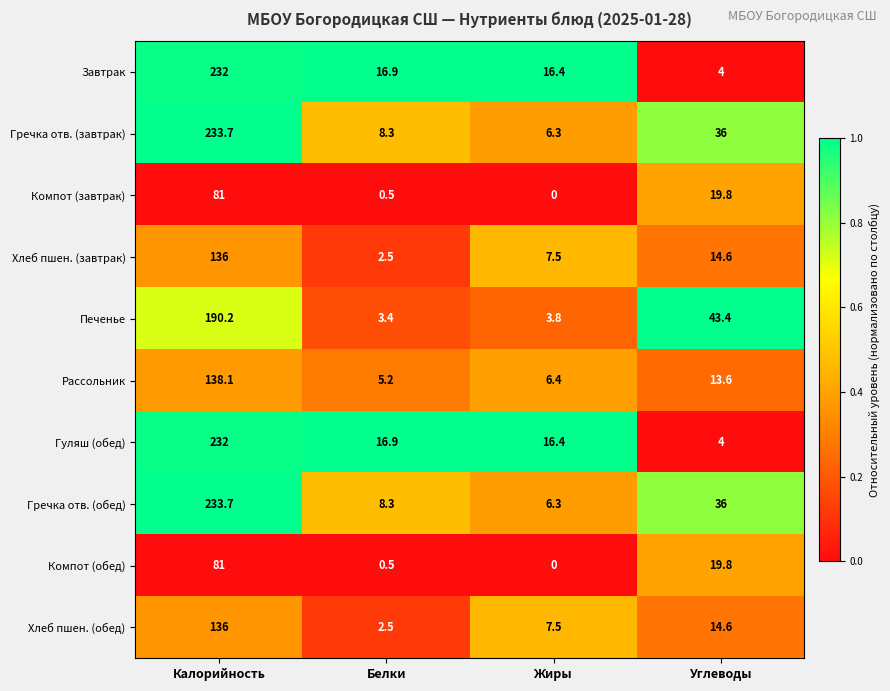

What is the total value across all series at Калорийность?

1693.7